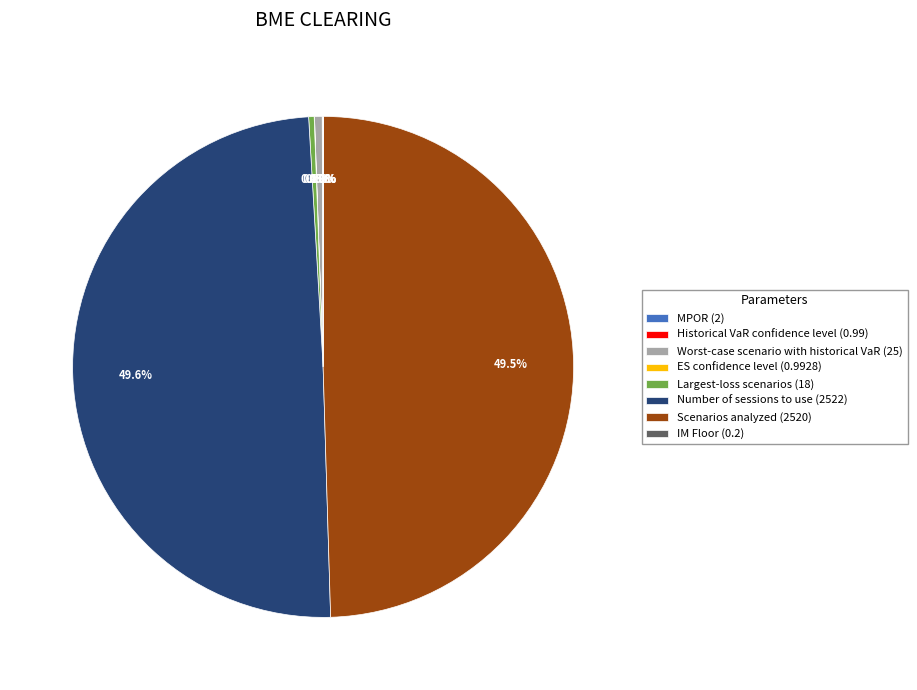

What portion of the pie excludes Number of sessions to use (2522)?

50.4%